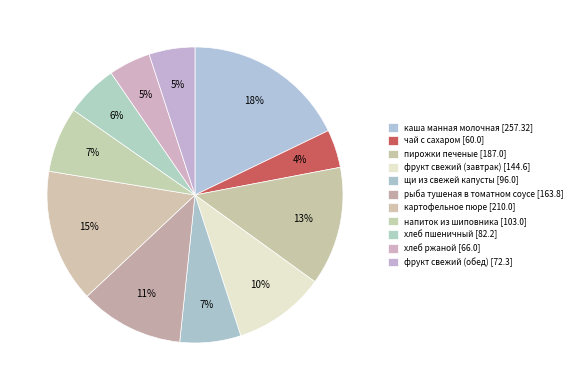

To the nearest percent, what portion does фрукт свежий (обед) represent?

5%